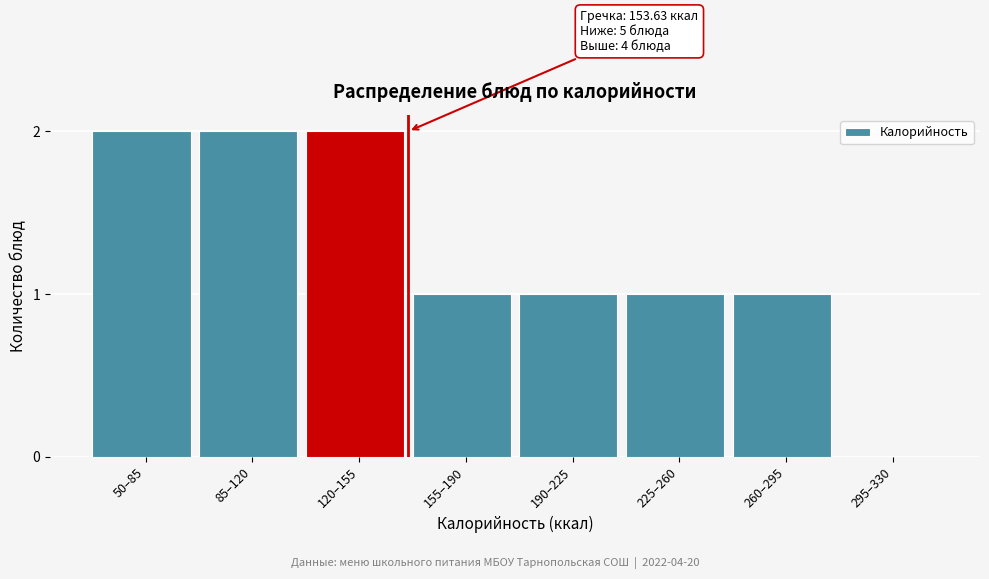

Reading left to right, transcribe all the data shown in this chart.

50–85=2	85–120=2	120–155=2	155–190=1	190–225=1	225–260=1	260–295=1	295–330=0